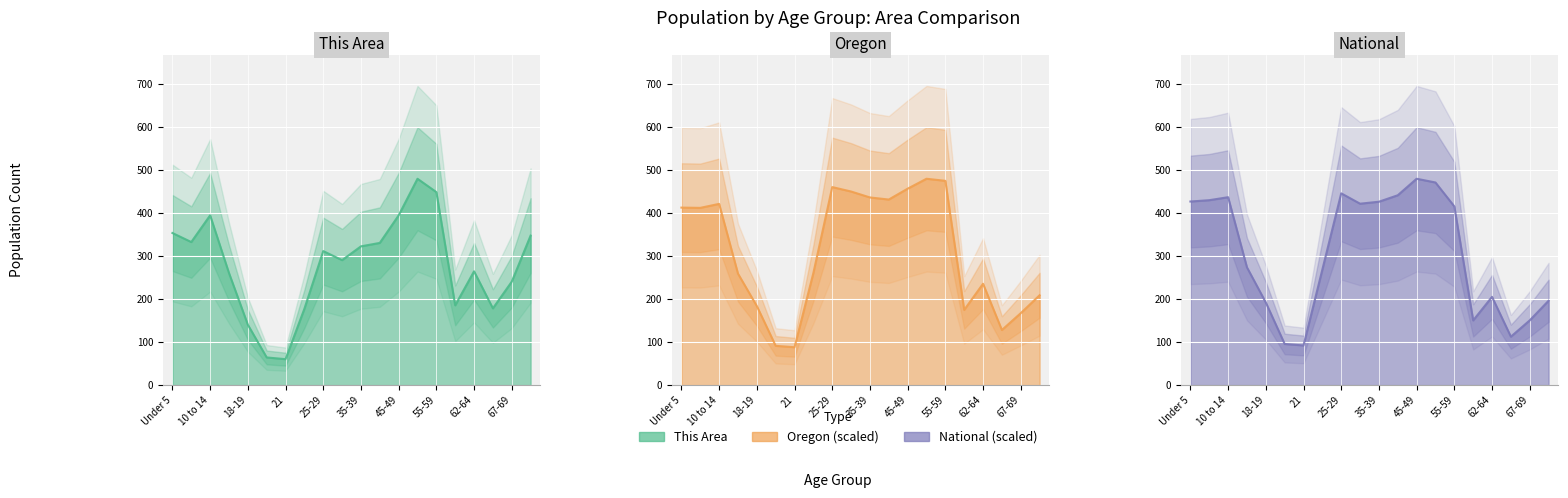

The This Area series shows 43.7 at 65-66. True or false?

False